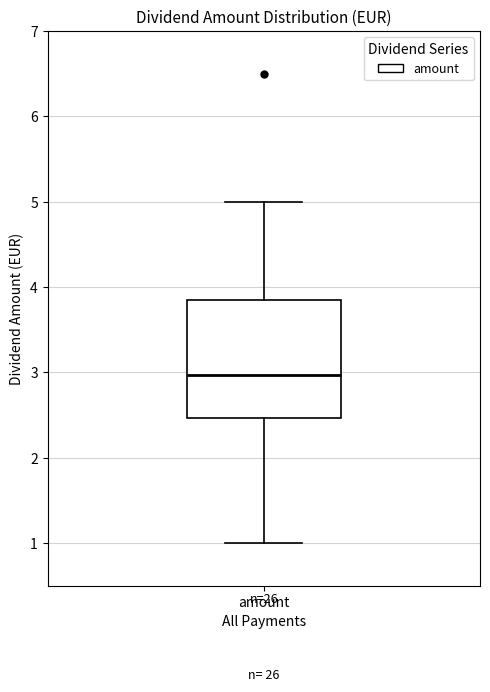

Transcribe this box plot: give where the median line is, the range the box spans, and where the two whiskers end, as read against the y-axis. The values are not printed on the chart, so give them approximately, as read against the axis.

median 3.0, box 2.5 to 3.9, whiskers 1.0 to 5.0